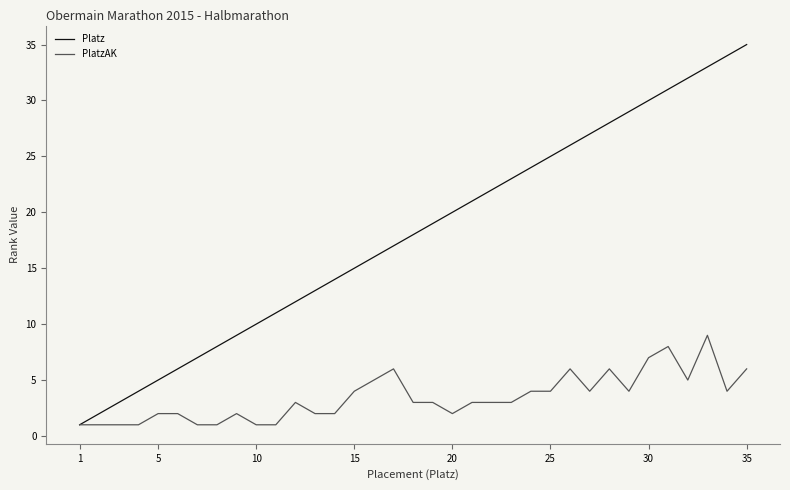

How many lines are shown in the chart?

2